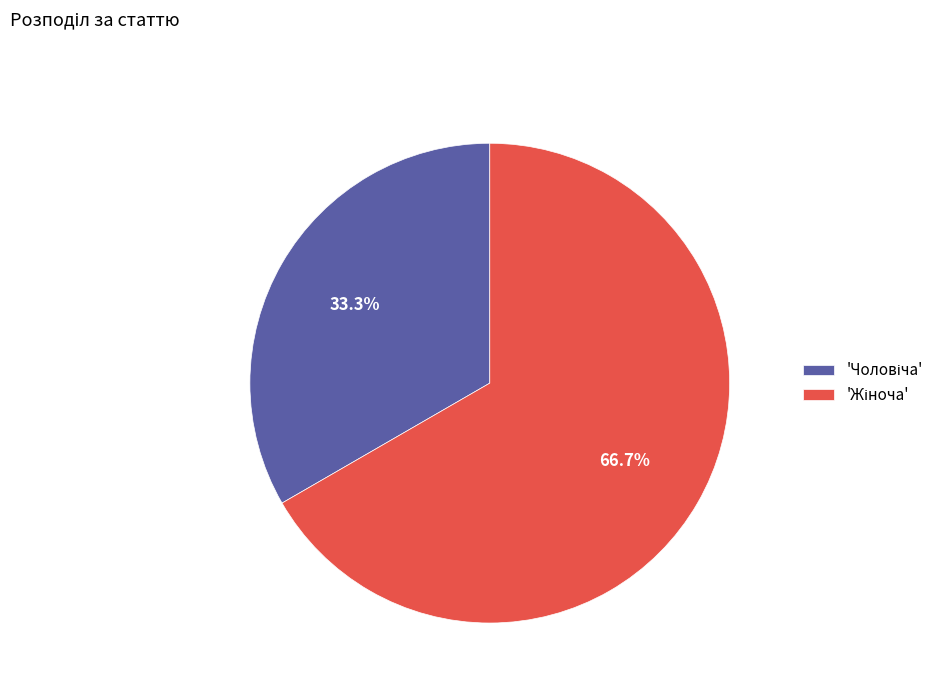

Is there a majority slice in this chart?

Yes